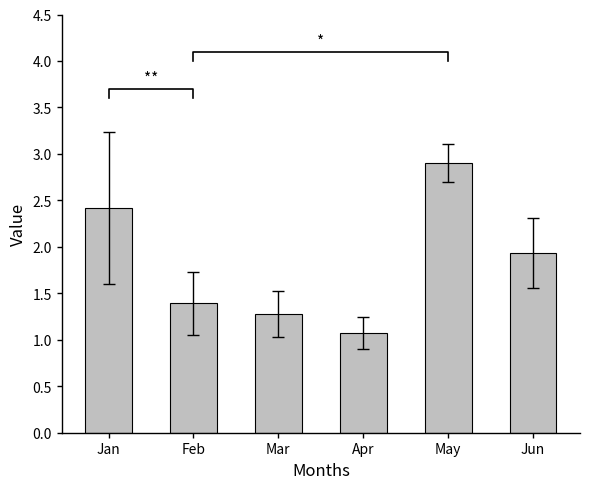

What is the greatest value displayed?

2.9